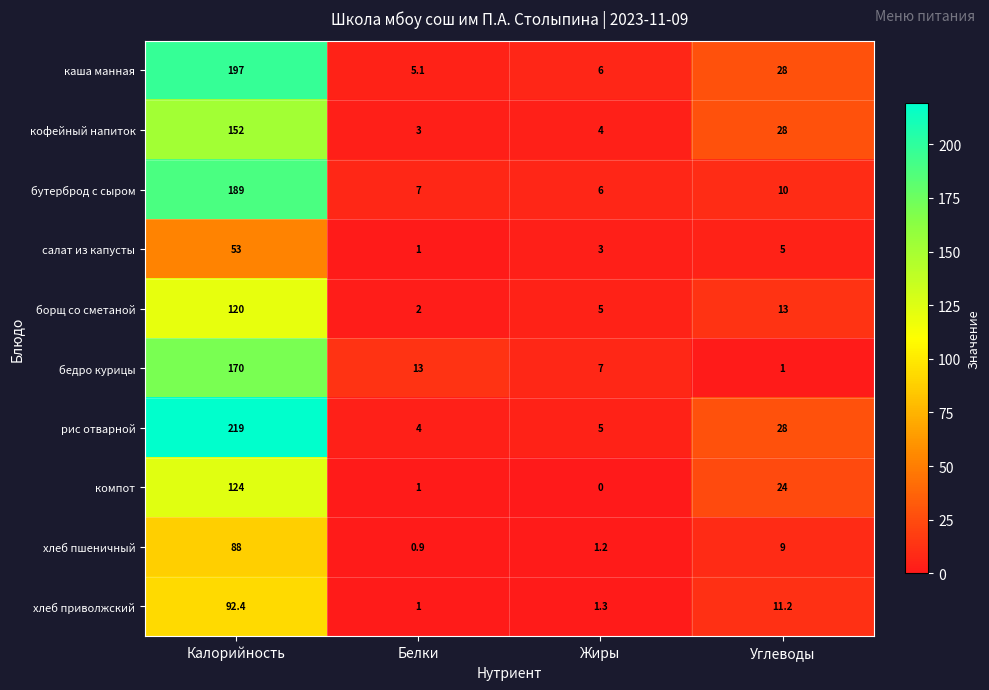

Which series has the largest total across all categories?

рис отварной